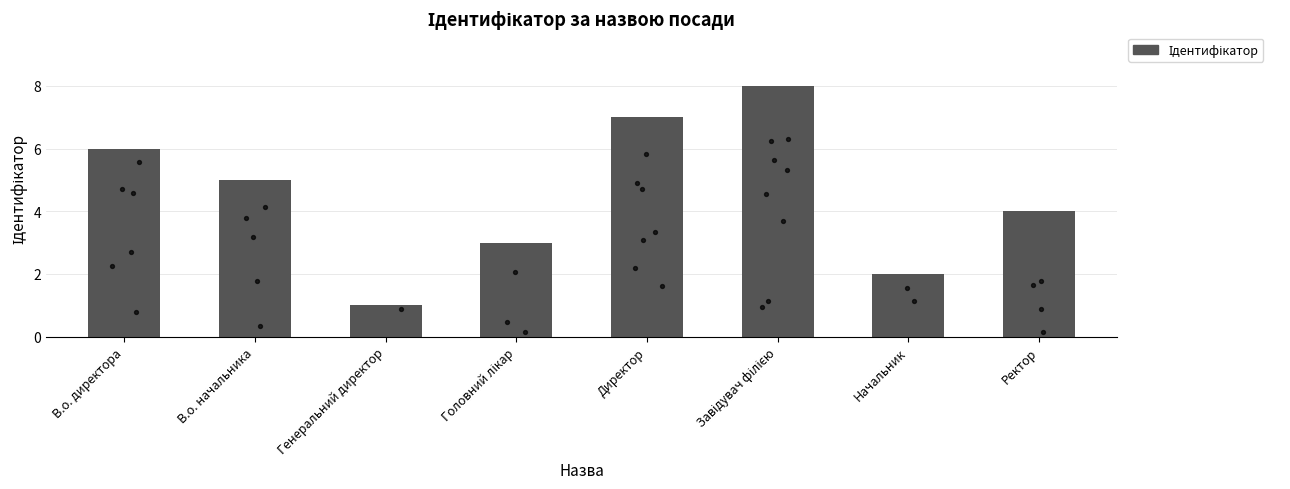

Which has a higher value, Завідувач філією or Головний лікар?

Завідувач філією